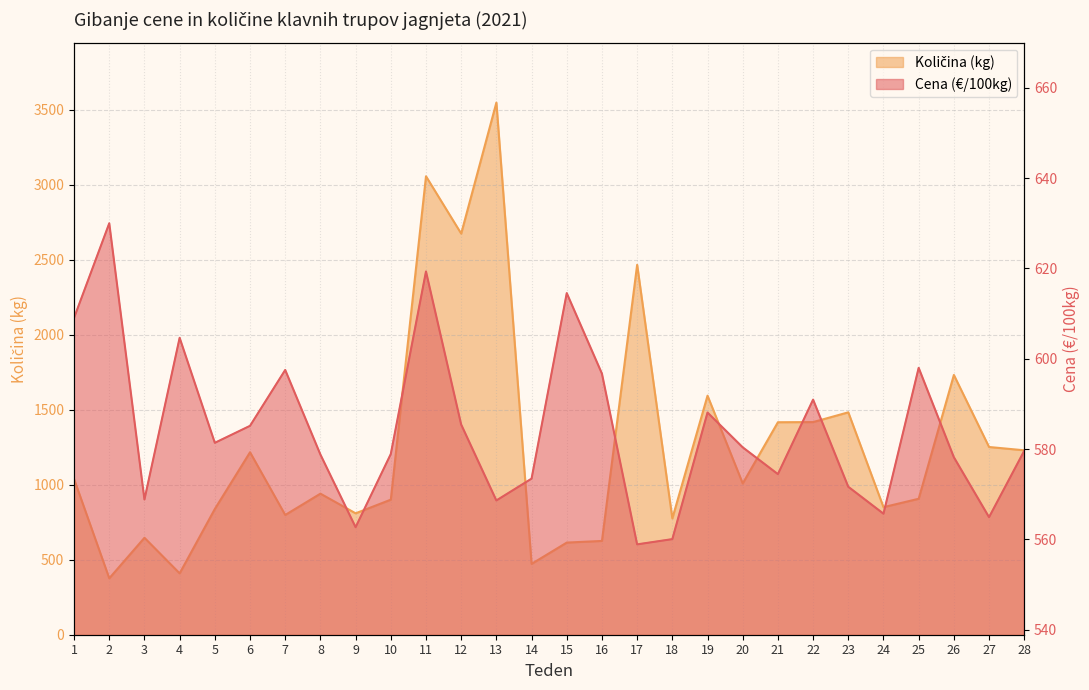

Where does the Cena (€/100kg) series first go above 580?

1